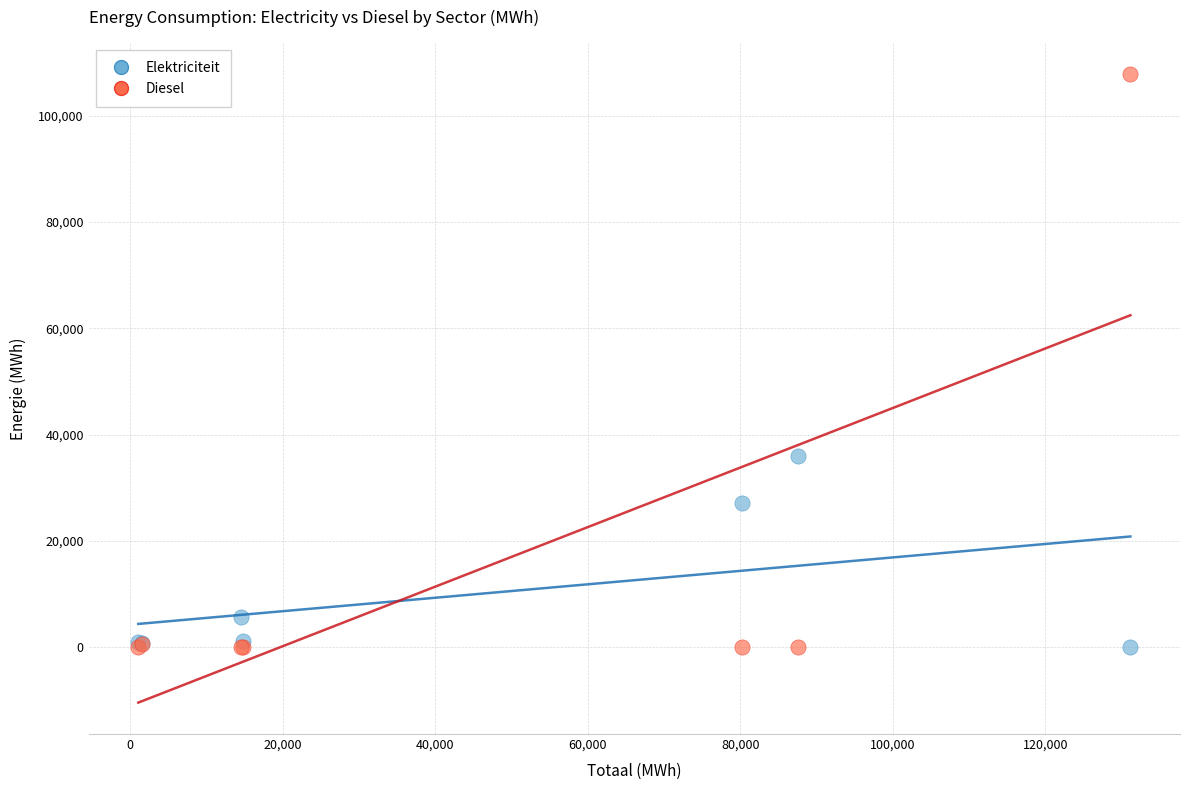

What are all the series names shown in the legend?

Elektriciteit, Diesel